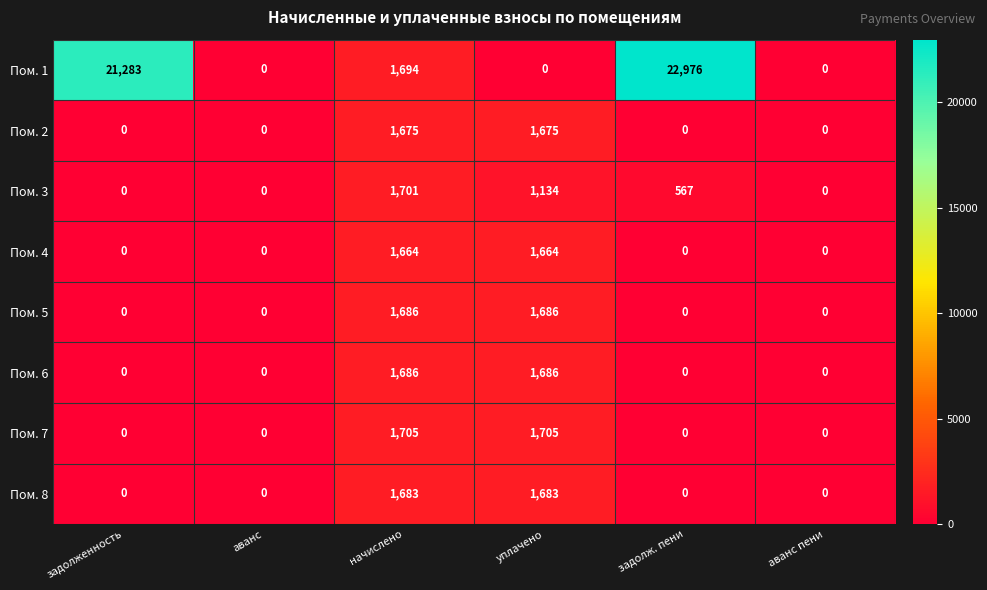

Which series changed the most between задолженность and аванс пени?

Пом. 1